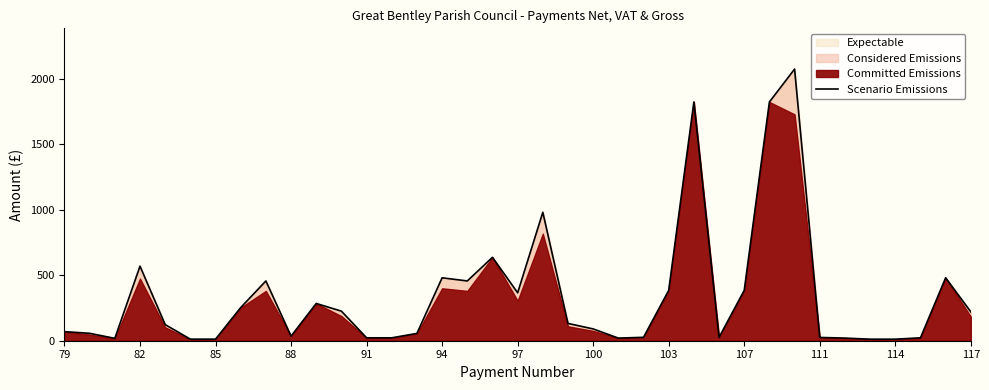

The value of Scenario Emissions at 103 is 510.3. True or false?

False